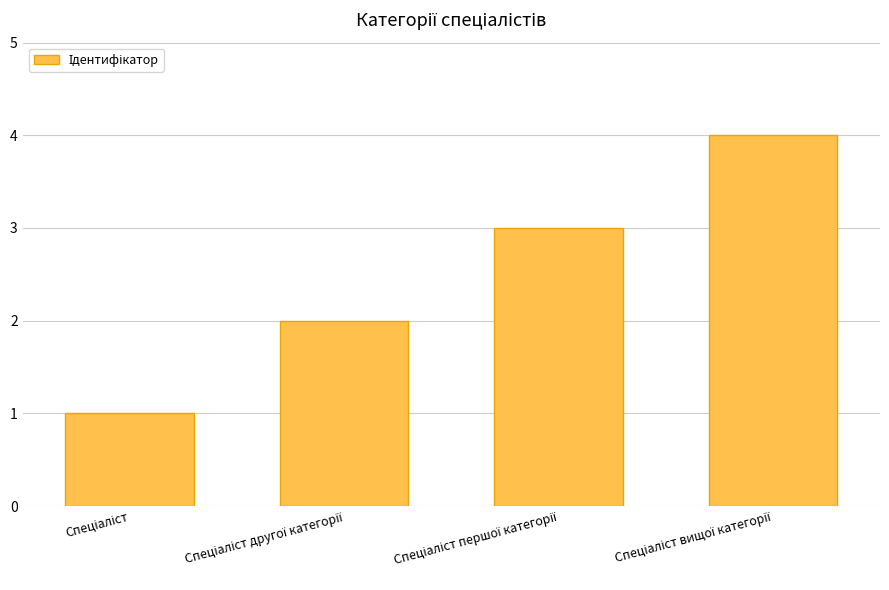

What is the maximum value shown in the chart?

4